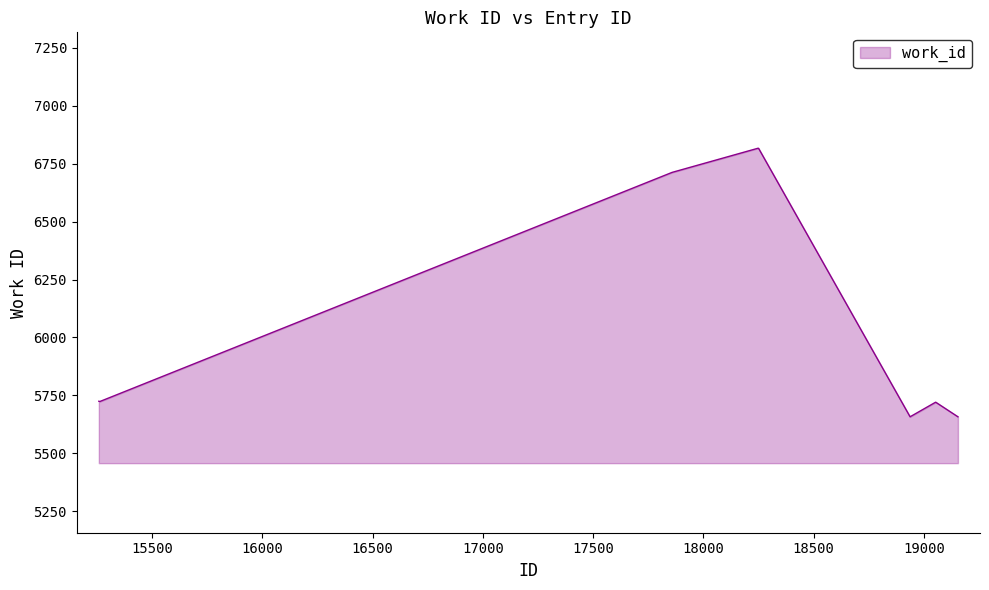

What is the minimum value shown in the chart?

5658